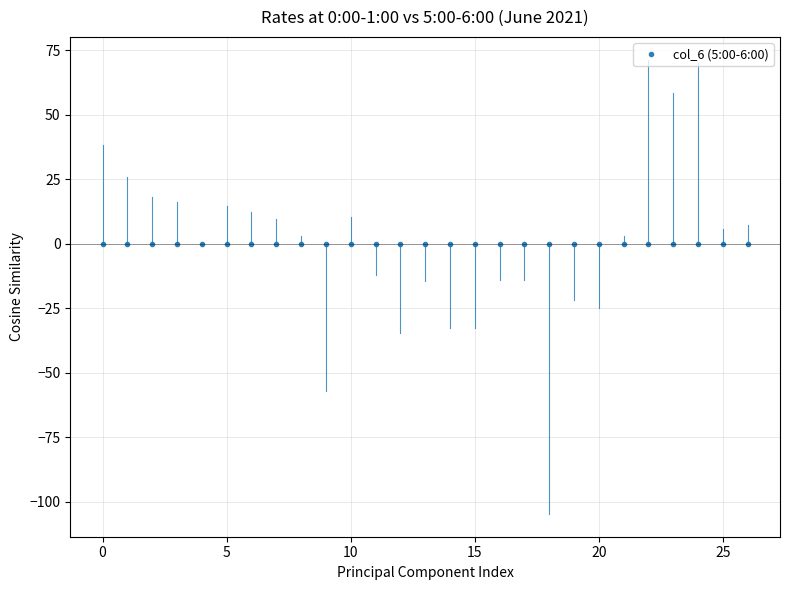

How many categories are shown in the chart?

27